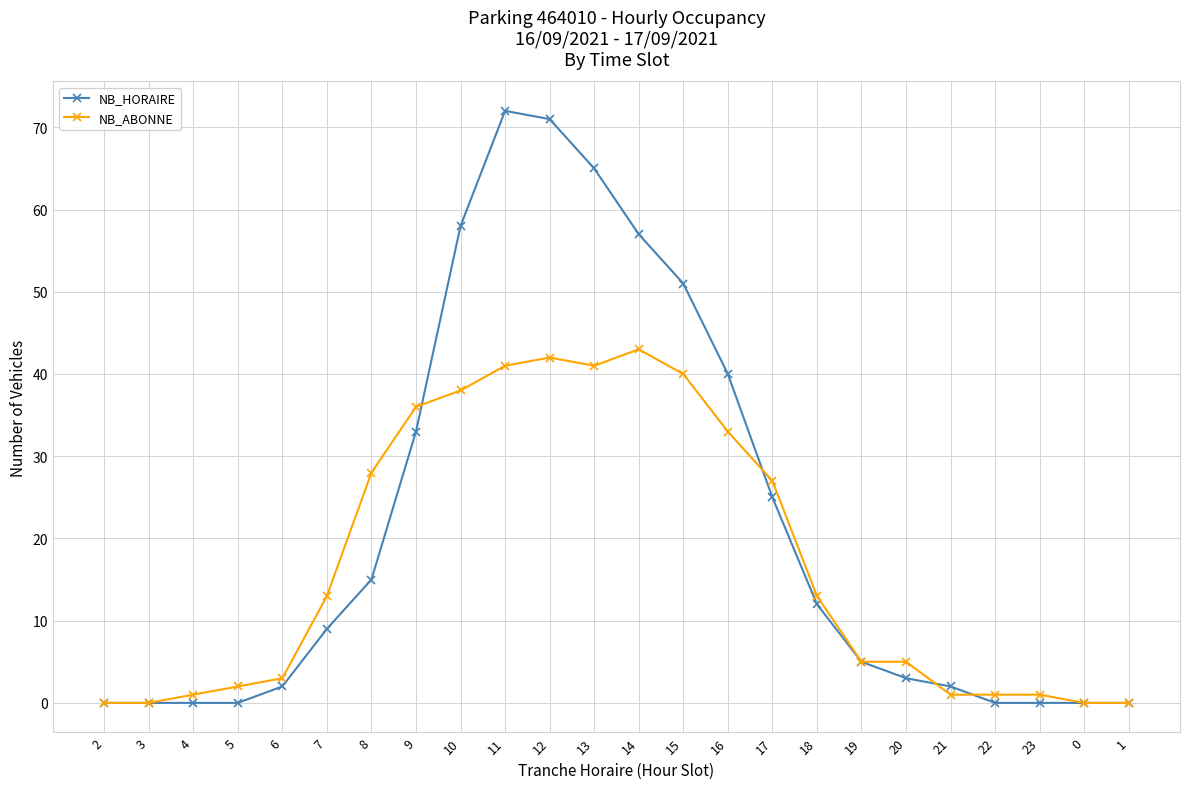

What is the value of the NB_ABONNE point at the 7th from the left?

28